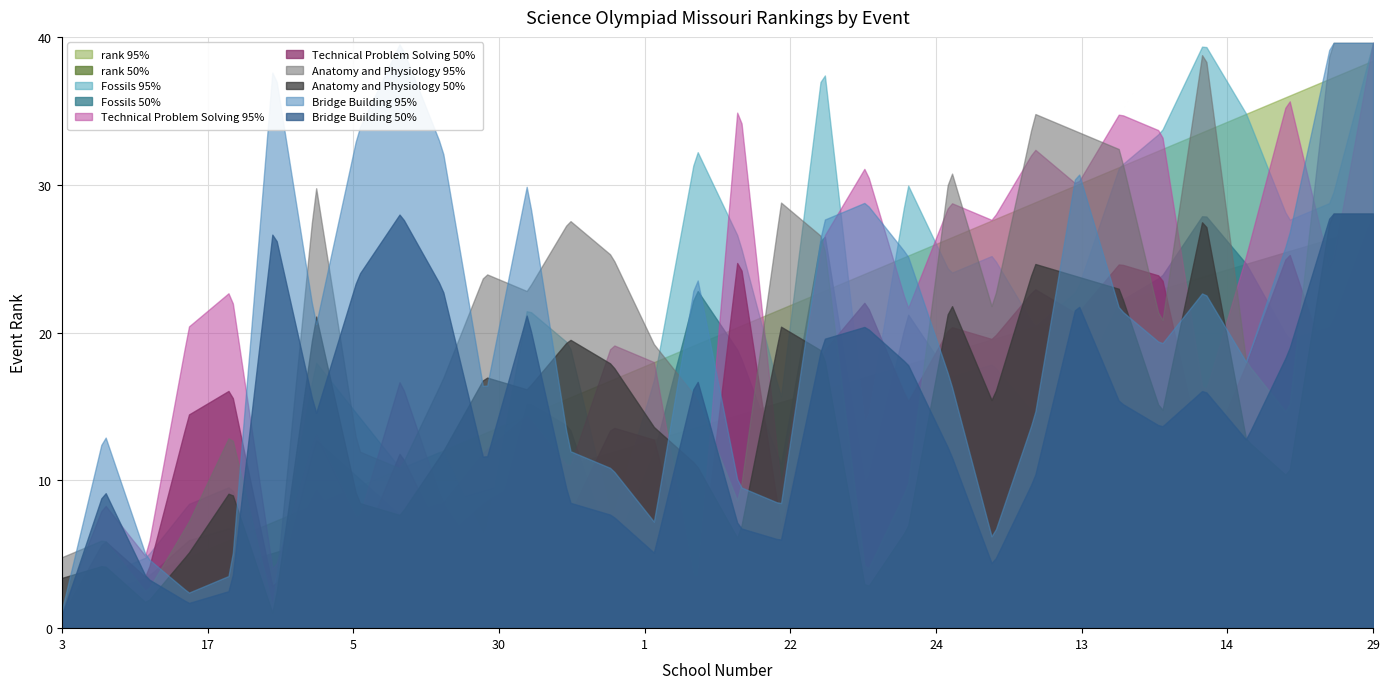

What is the smallest value displayed?

1